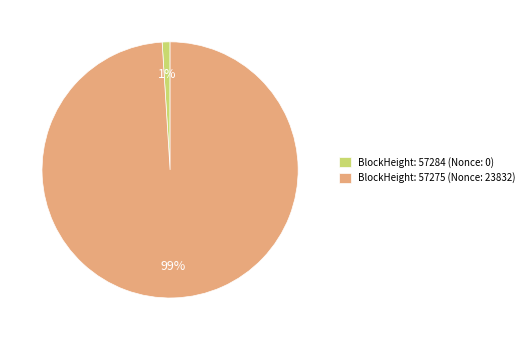

Is it true that BlockHeight: 57284 (Nonce: 0) is 7% of the pie?

False